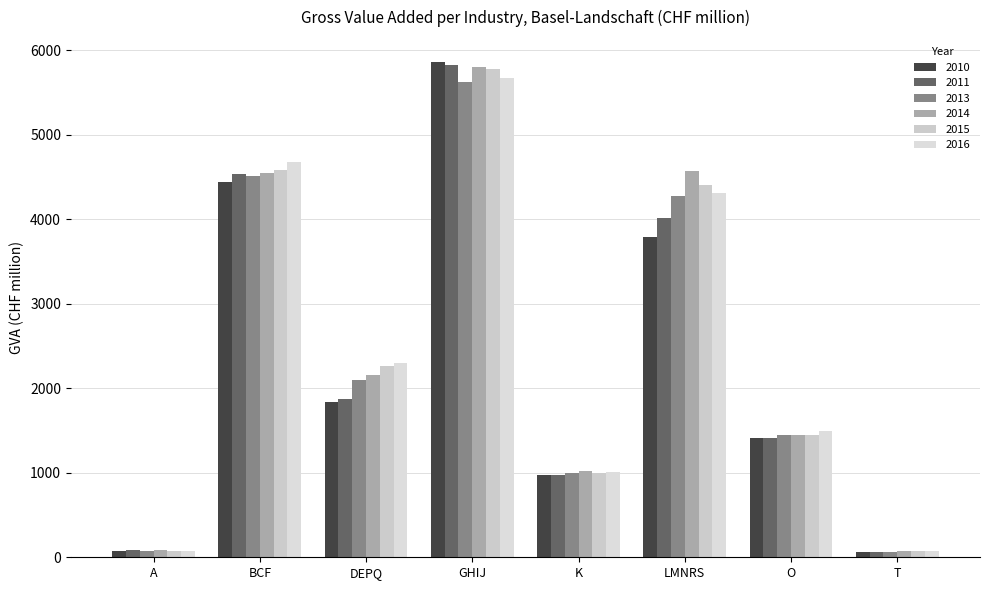

What is the difference between the 2014 values at A and T?

19.2